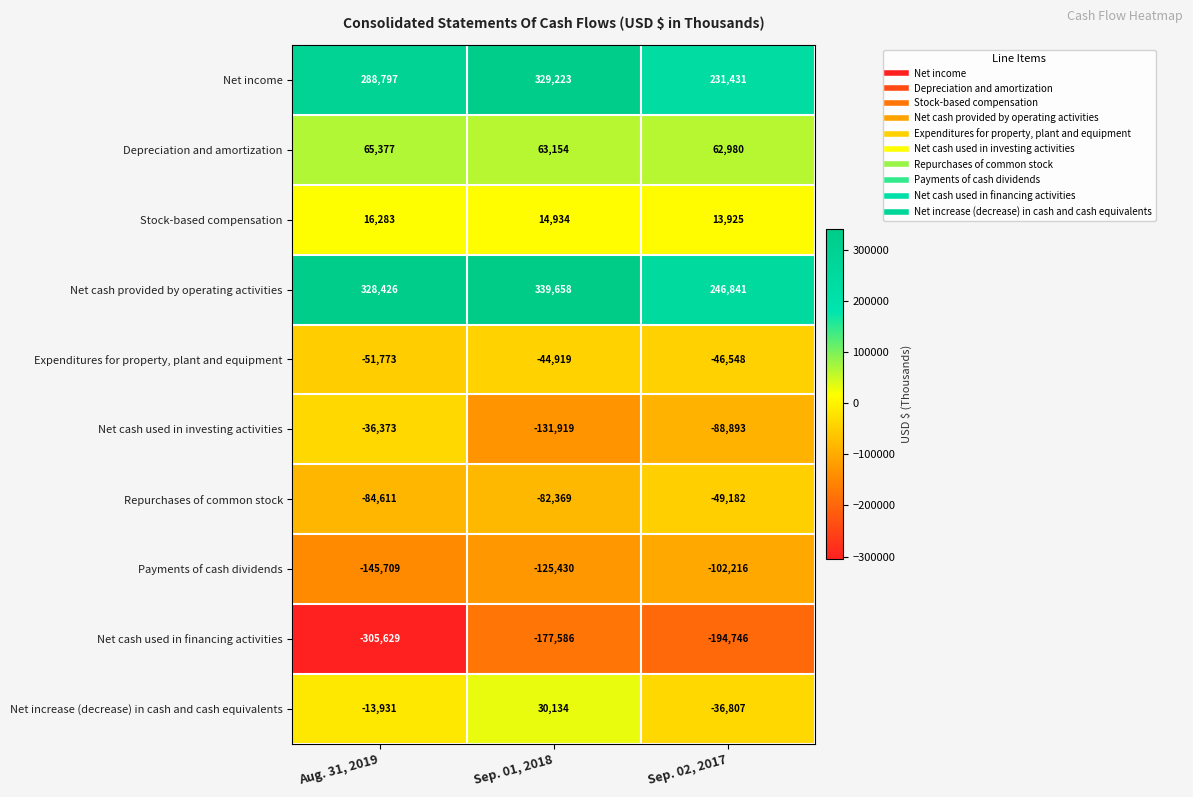

What is the maximum value for Repurchases of common stock?

-49182